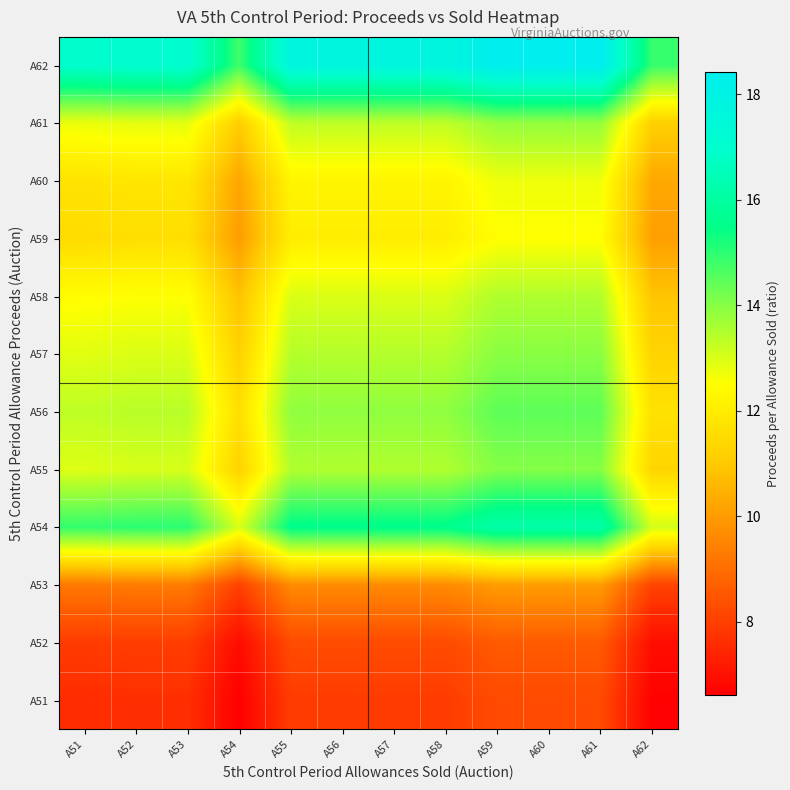

At how many categories does at least one series exceed 9?

12